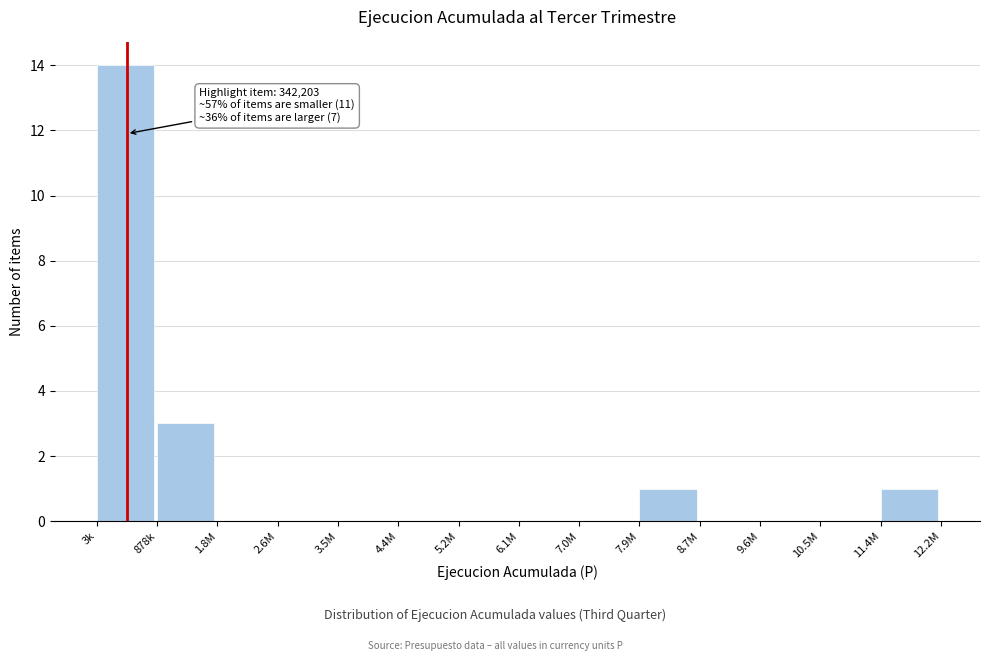

Reading right to left, transcribe all the data shown in this chart.

11.4M=1	10.5M=0	9.6M=0	8.7M=0	7.9M=1	7.0M=0	6.1M=0	5.2M=0	4.4M=0	3.5M=0	2.6M=0	1.8M=0	878k=3	3k=14